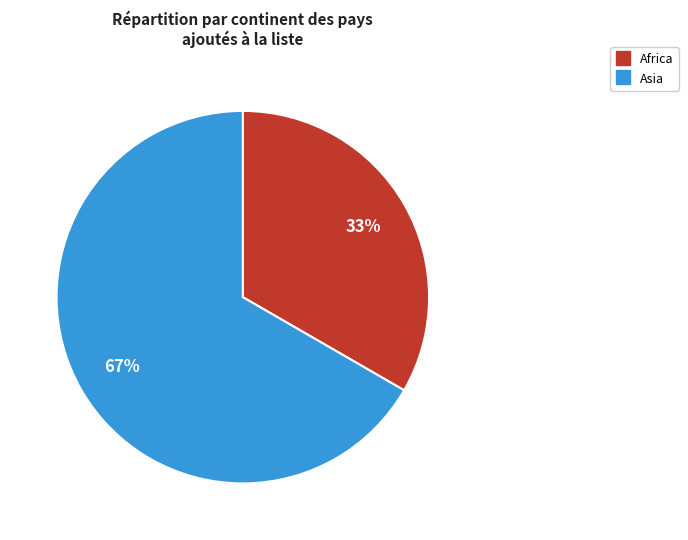

Does any single category account for the majority?

Yes